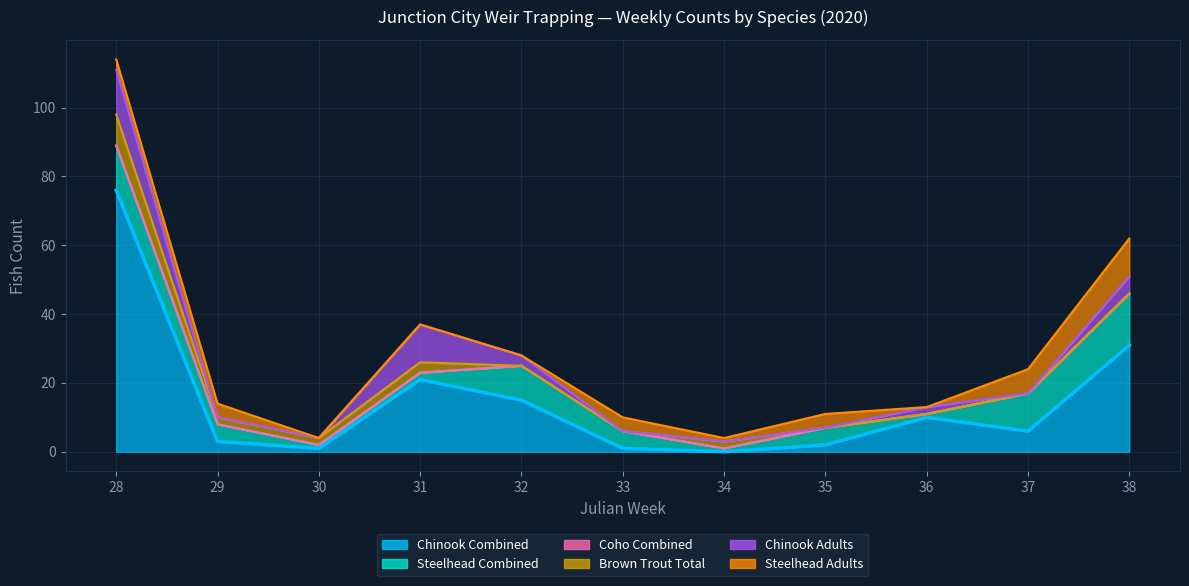

Which series has the largest total across all categories?

Chinook Combined